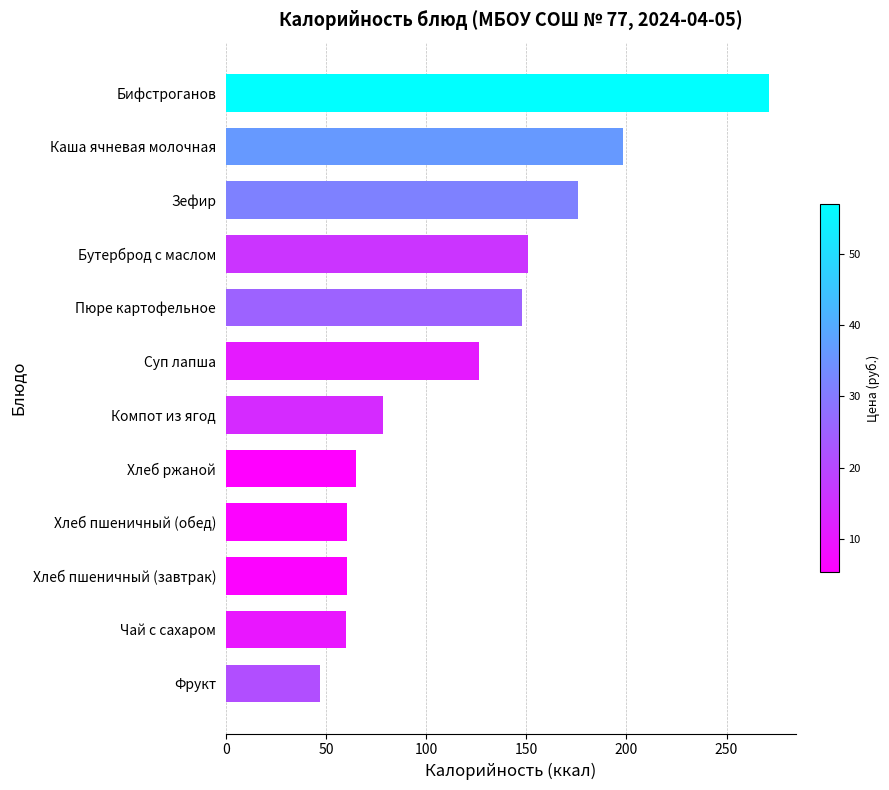

The value at Каша ячневая молочная is 346.5. True or false?

False